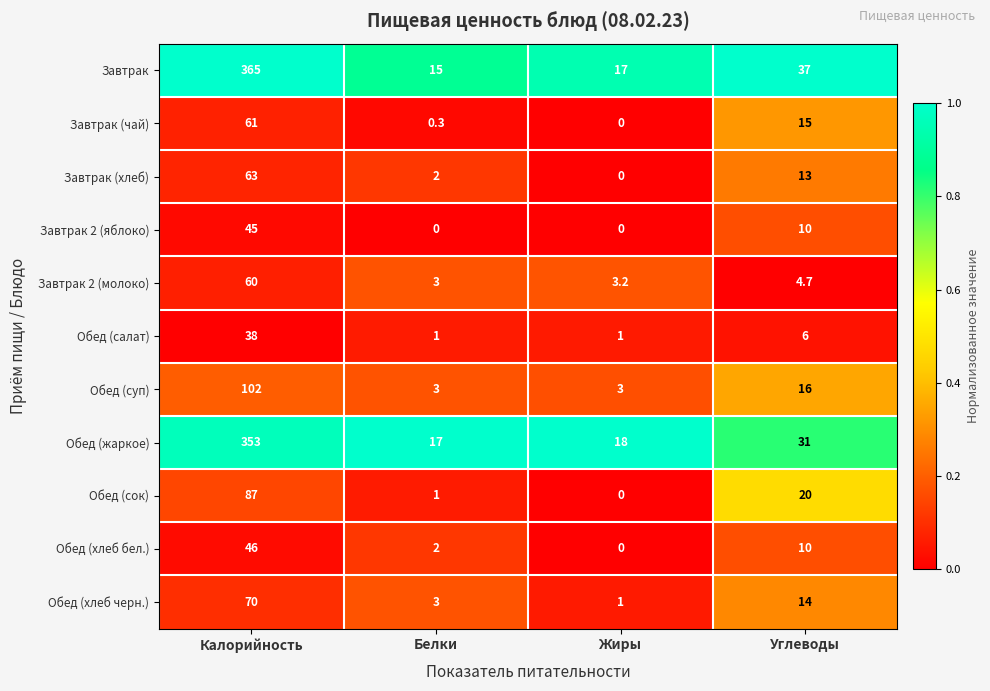

What is the sum of the Обед (хлеб черн.) values at Углеводы and Жиры?

15.0